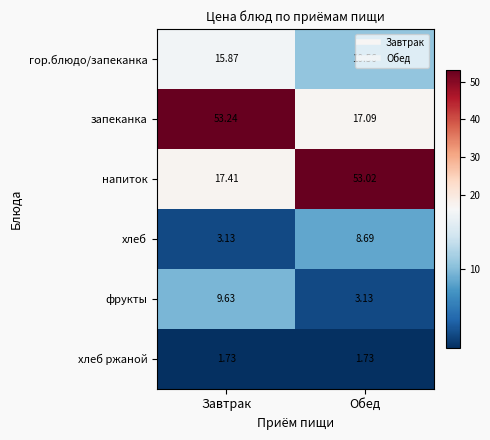

Which series has the widest spread of values?

запеканка